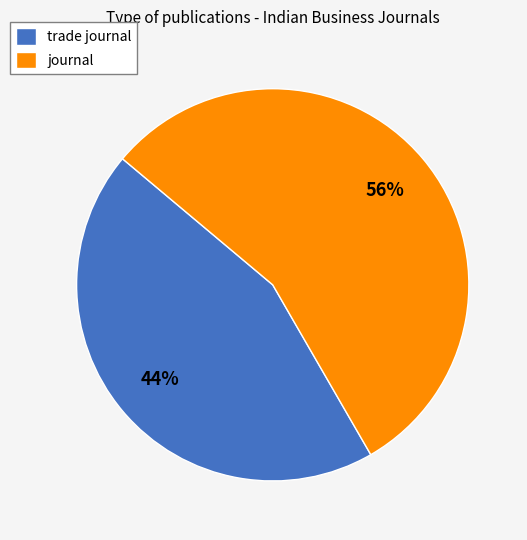

The trade journal slice represents 66% of the pie. True or false?

False